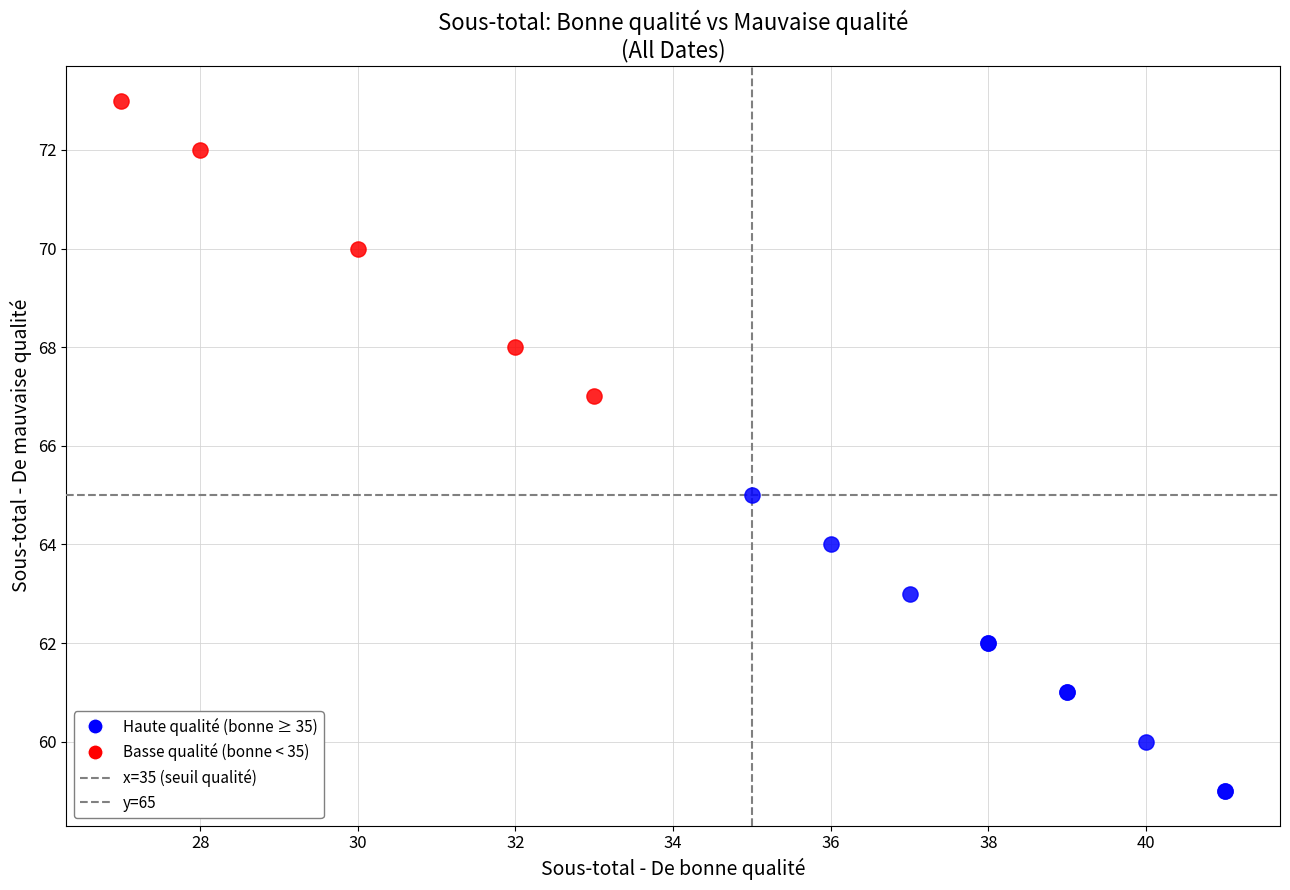

Which series contains the lowest Y value?

Haute qualité (bonne ≥ 35)